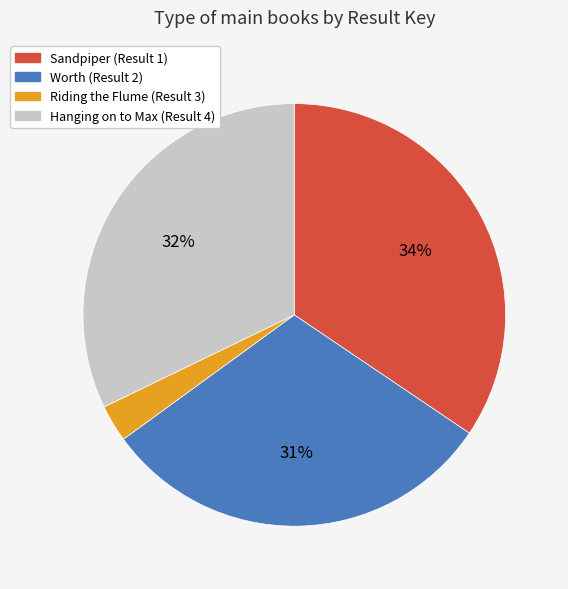

To the nearest percent, what portion does Worth (Result 2) represent?

31%